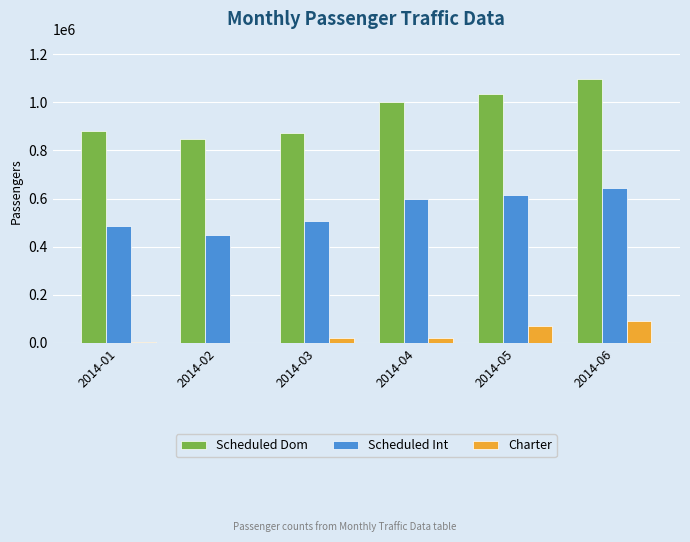

Which category has the highest value in the Scheduled Dom series?

2014-06